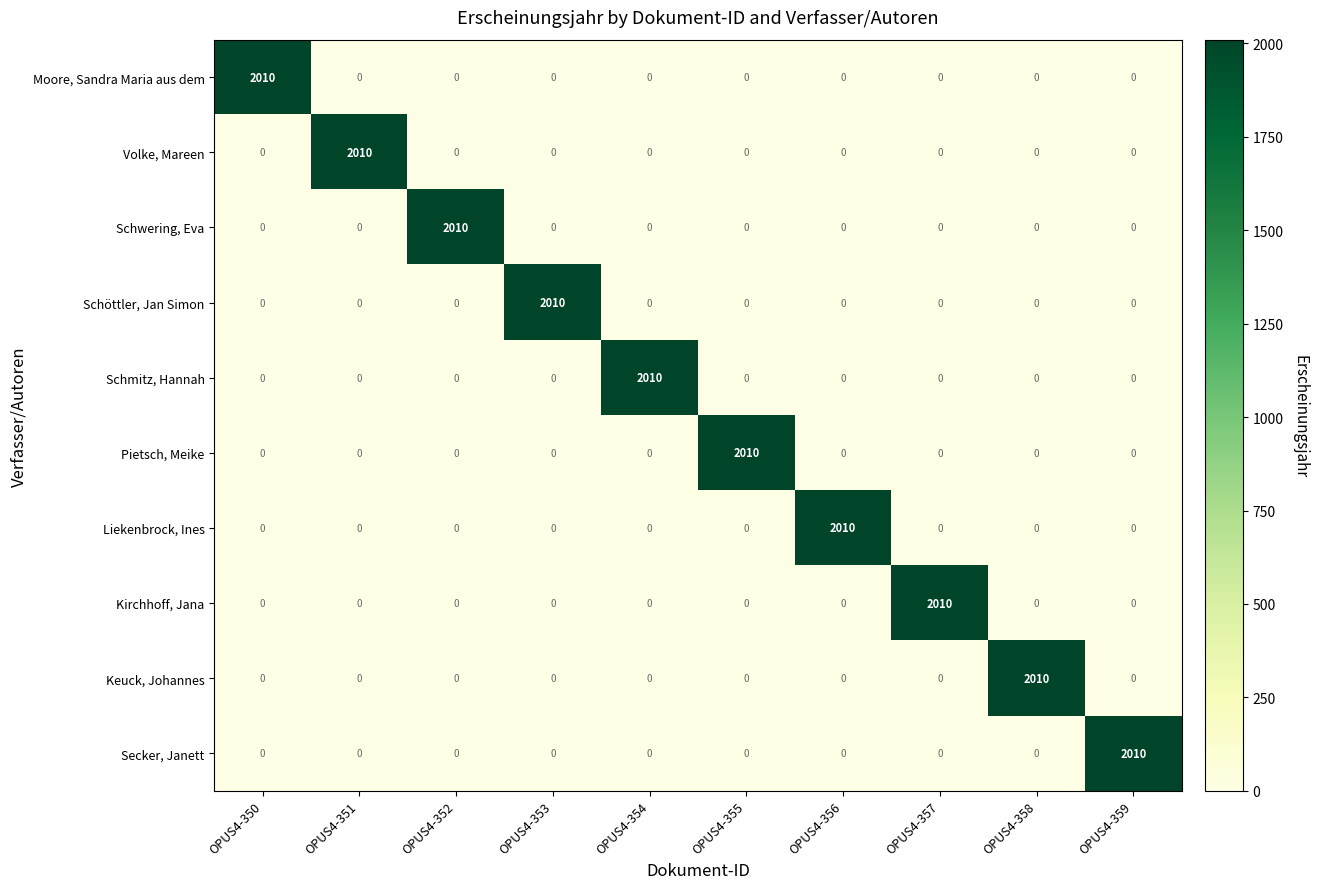

What is the total value across all series at OPUS4-358?

2010